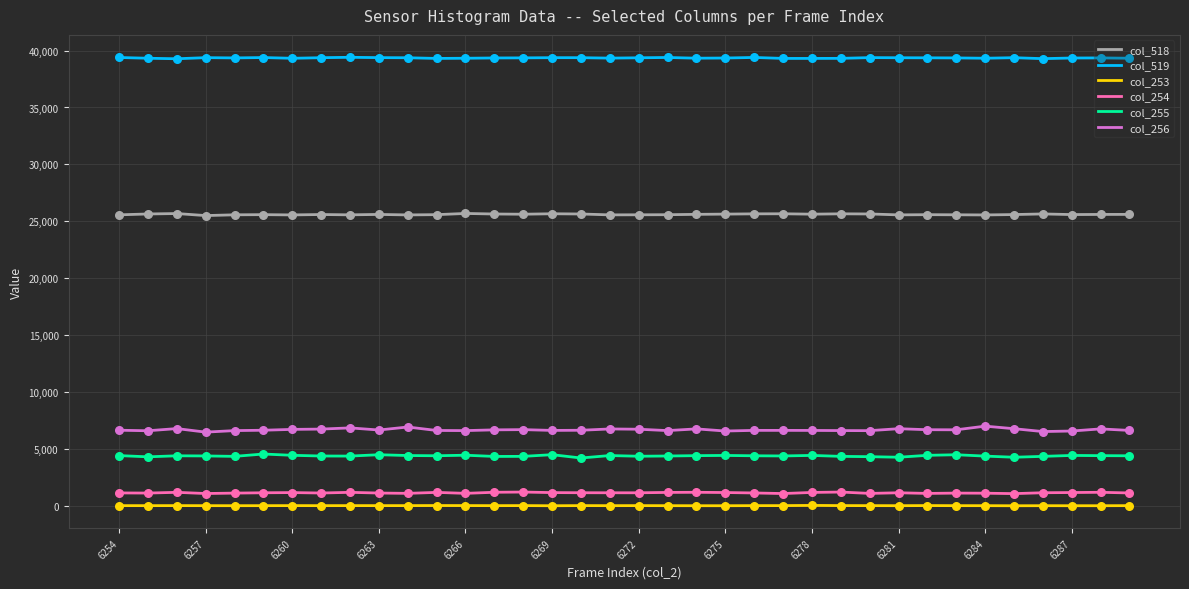

Which series has the largest total across all categories?

col_519